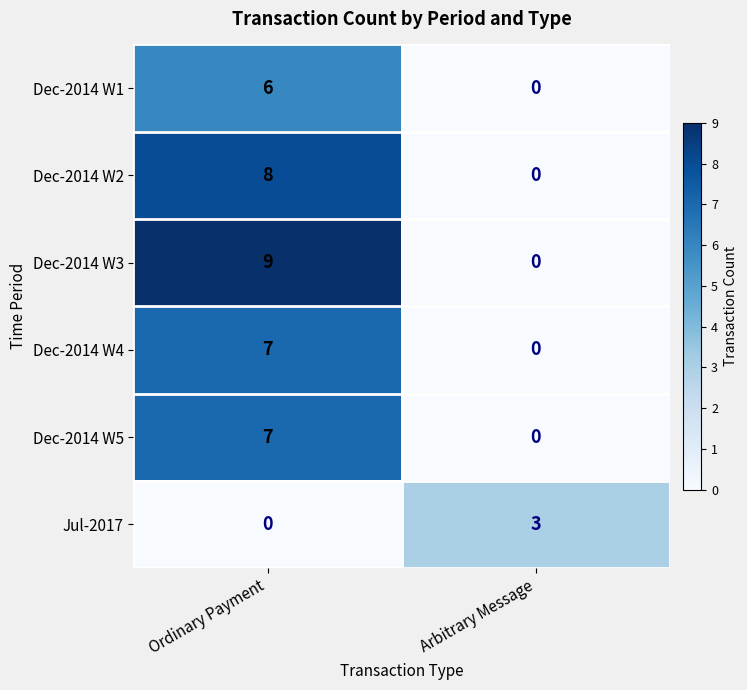

Reading right to left, list all the values displayed in this chart.

Dec-2014 W1: Arbitrary Message=0	Ordinary Payment=6
Dec-2014 W2: Arbitrary Message=0	Ordinary Payment=8
Dec-2014 W3: Arbitrary Message=0	Ordinary Payment=9
Dec-2014 W4: Arbitrary Message=0	Ordinary Payment=7
Dec-2014 W5: Arbitrary Message=0	Ordinary Payment=7
Jul-2017: Arbitrary Message=3	Ordinary Payment=0